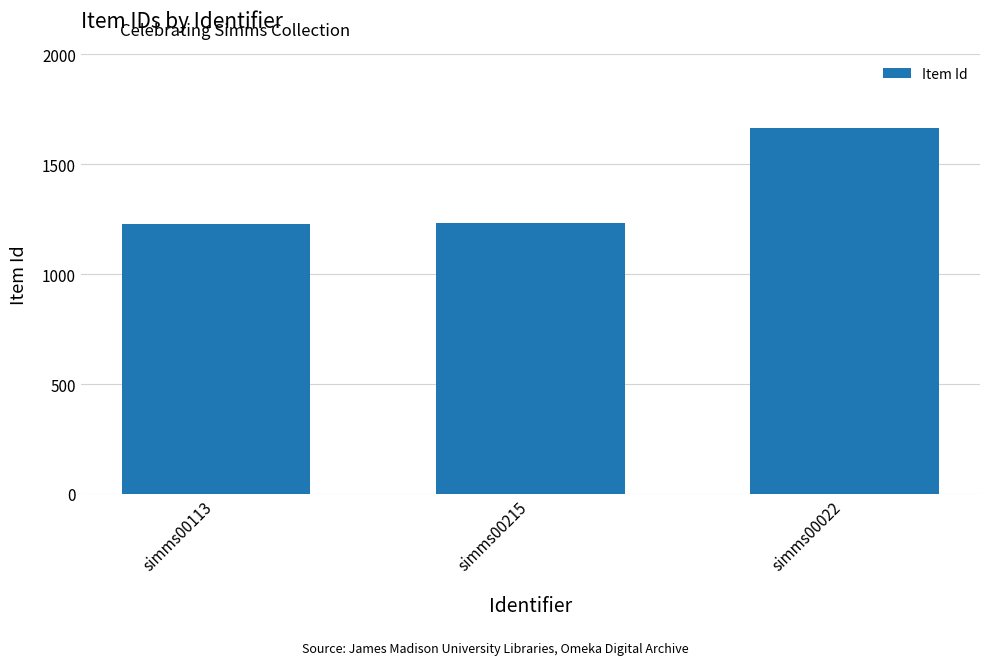

What is the sum of the values at simms00022 and simms00113?

2894